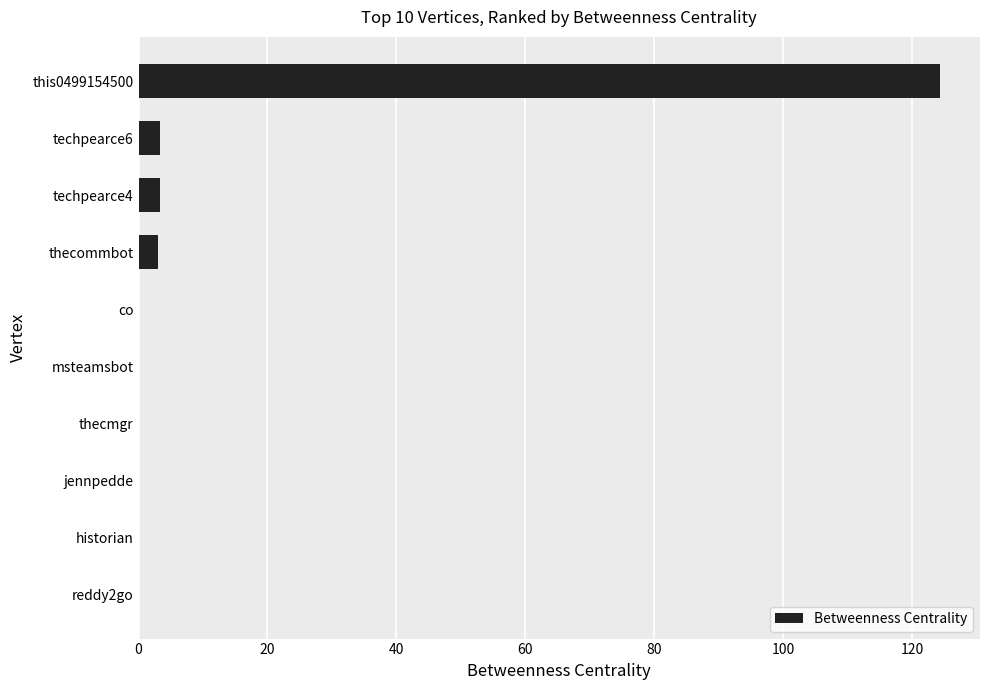

The chart shows a value of 54.1 at historian. True or false?

False